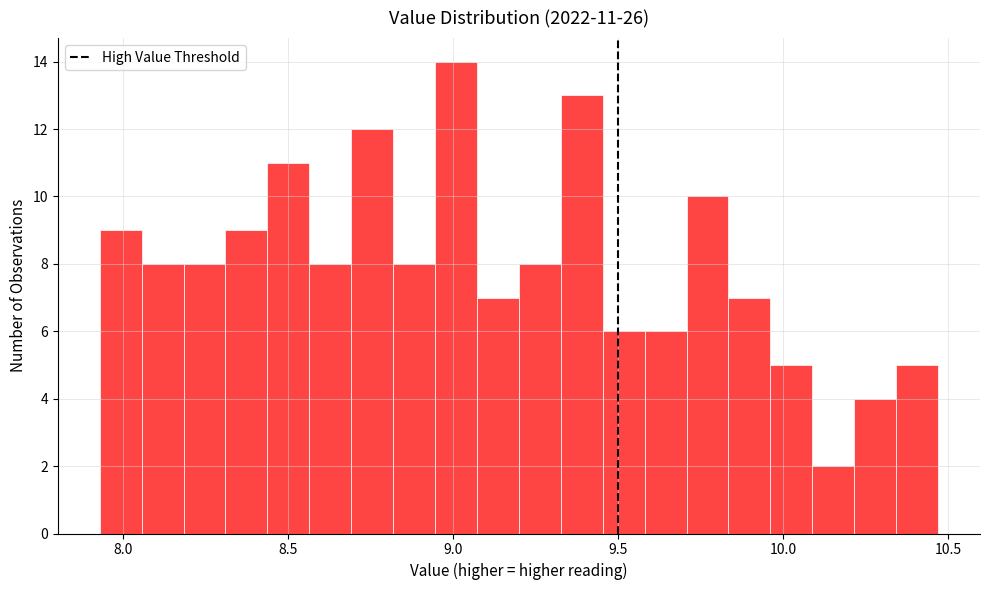

Read against the x-axis, roughly where is the centre of the tallest bar?

9.00